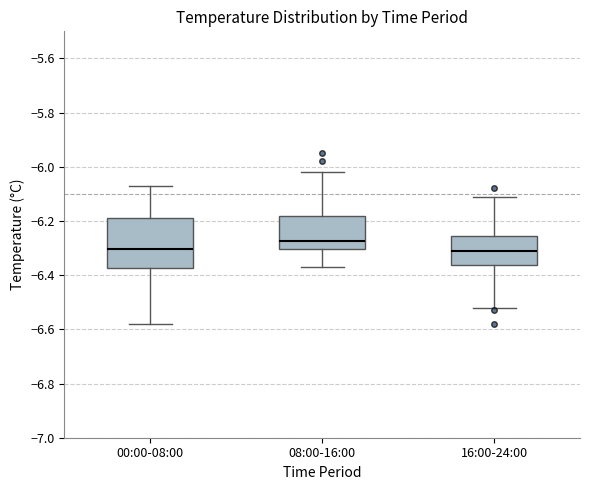

Comparing the boxes themselves (not the whiskers), which one is the tallest?

00:00-08:00